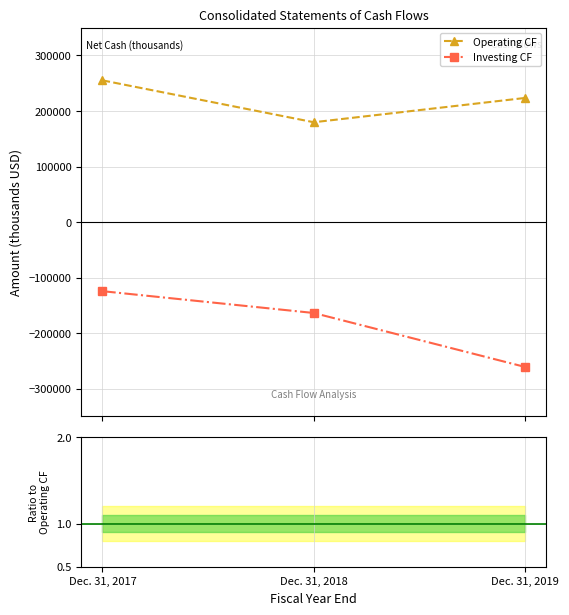

Which category has the lowest value in the Investing CF series?

Dec. 31, 2019